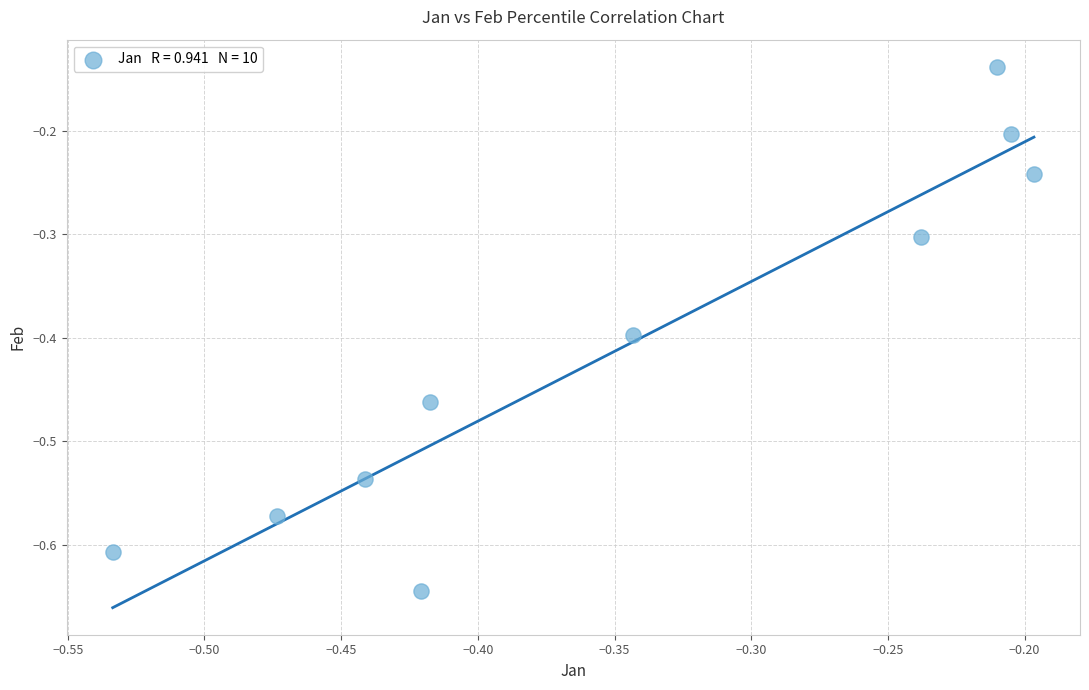

What is the average Y value?

-0.4